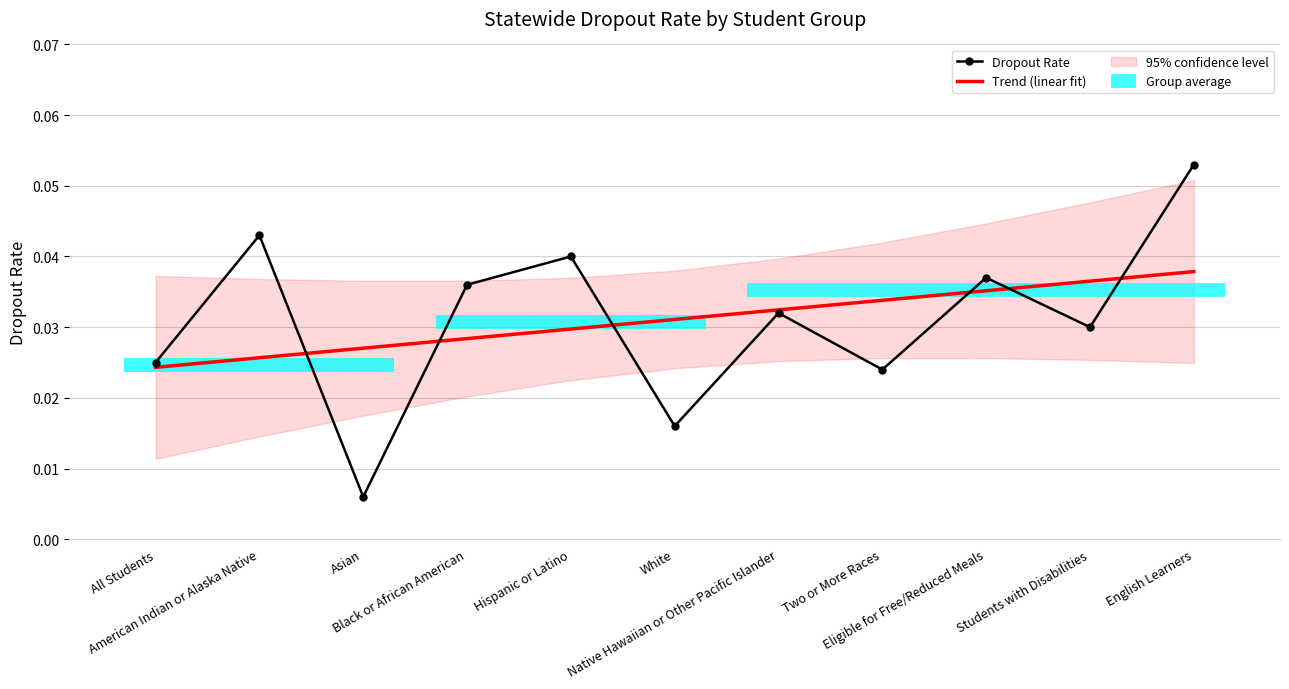

Is it true that the value at Eligible for Free/Reduced Meals is 0.0?

True